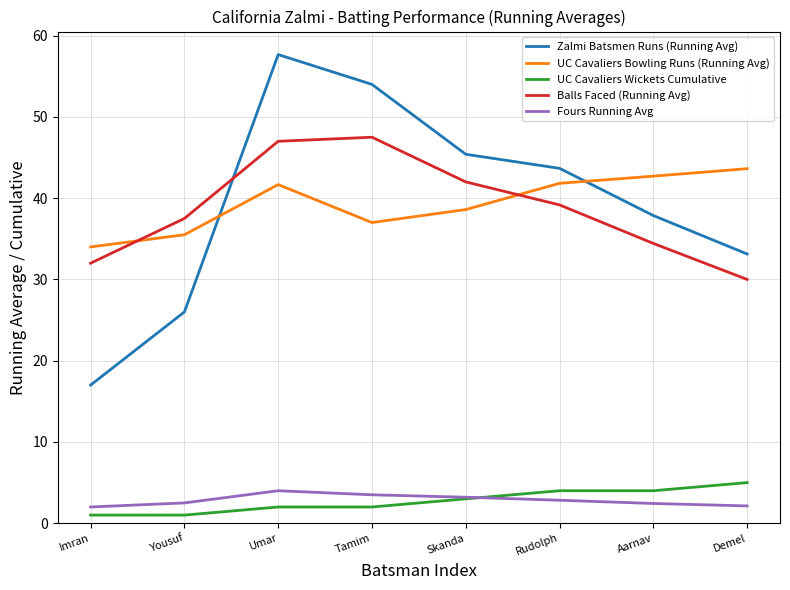

What is the lowest value of the Balls Faced (Running Avg) series?

30.0